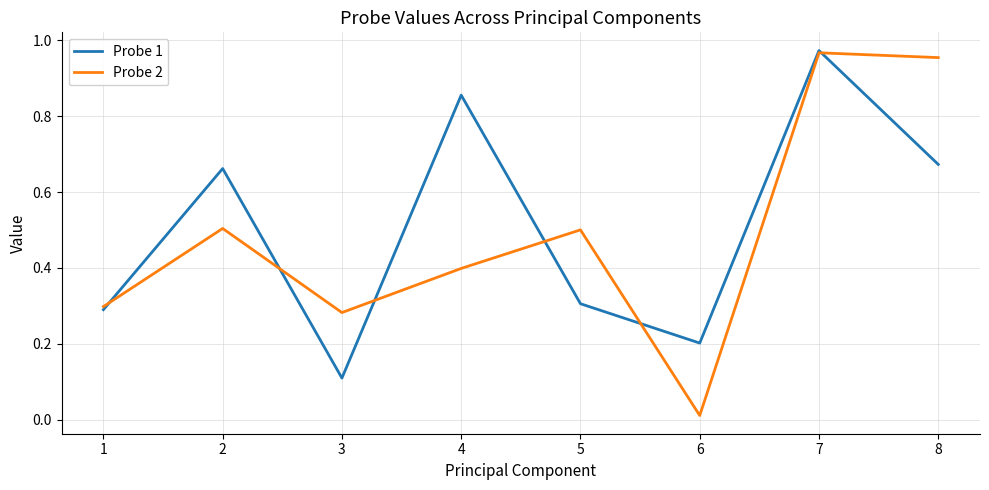

Is the value of Probe 2 at 7 greater than the value of Probe 1 at 5?

Yes